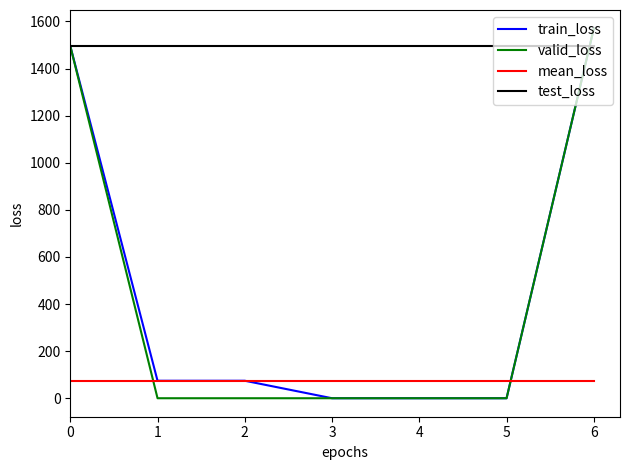

True or false: valid_loss and mean_loss intersect in this chart.

True